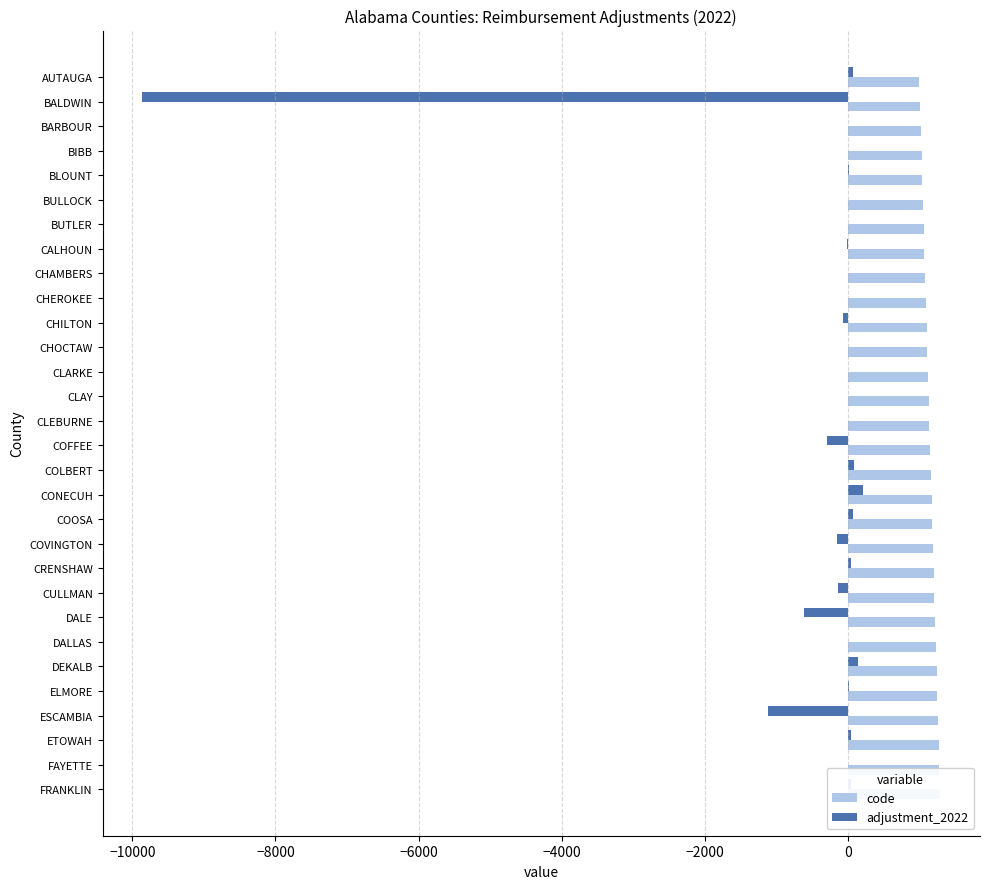

What is the sum of all code values?

34350.0